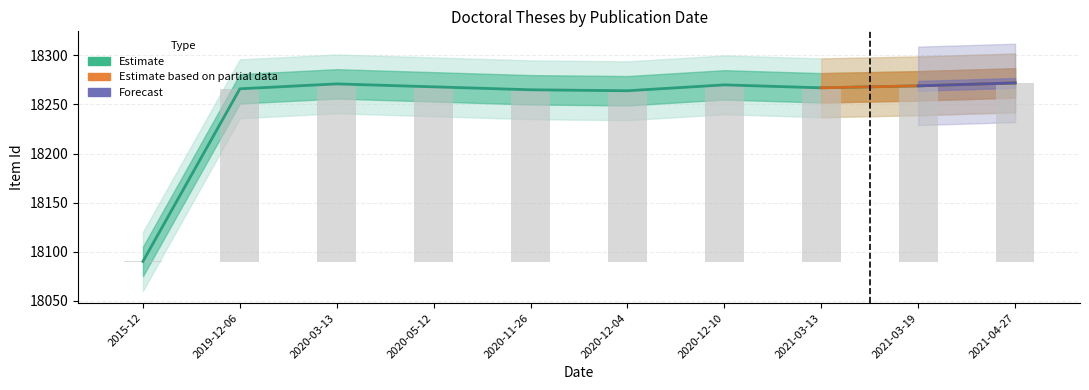

The chart shows a value of 18270 at 2020-12-10. True or false?

True